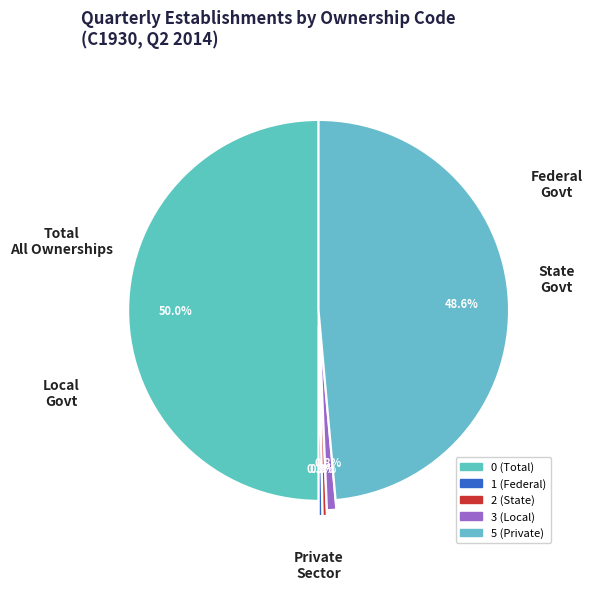

How many slices are in this pie chart?

5